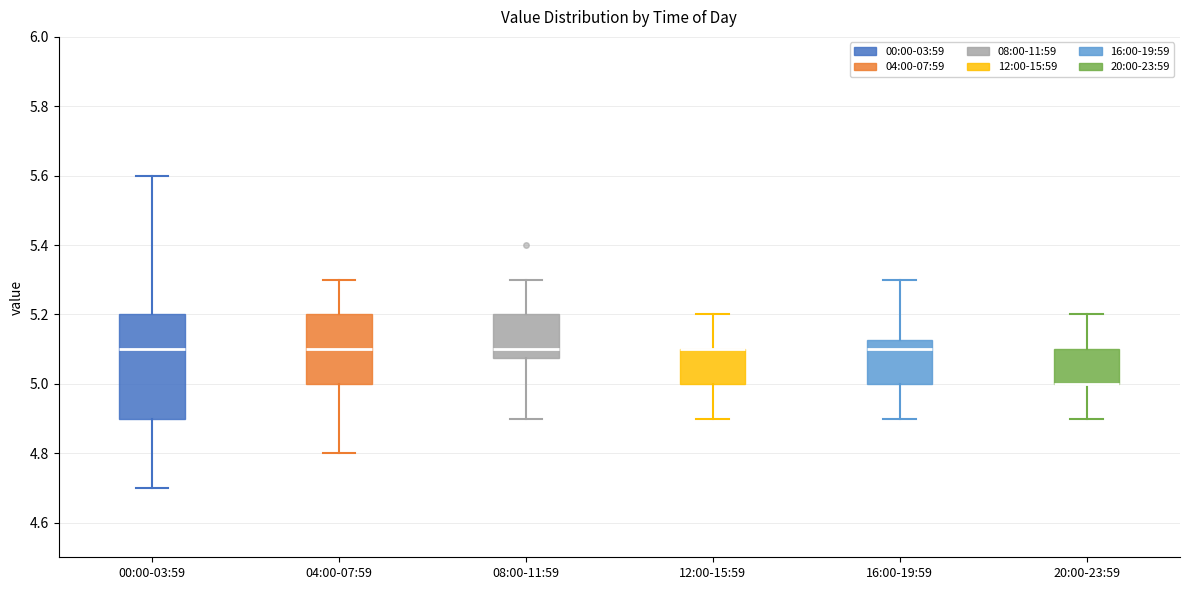

Where does the lower whisker of the box for 16:00-19:59 end on the y-axis? The values are not printed on the chart, so give them approximately, as read against the axis.

4.90